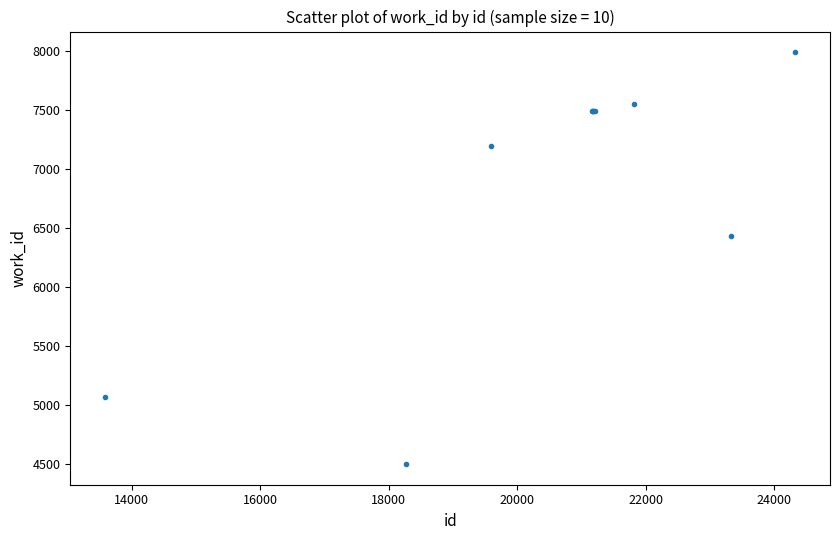

What Y value in the scatter plot is closest to 6241?

6428